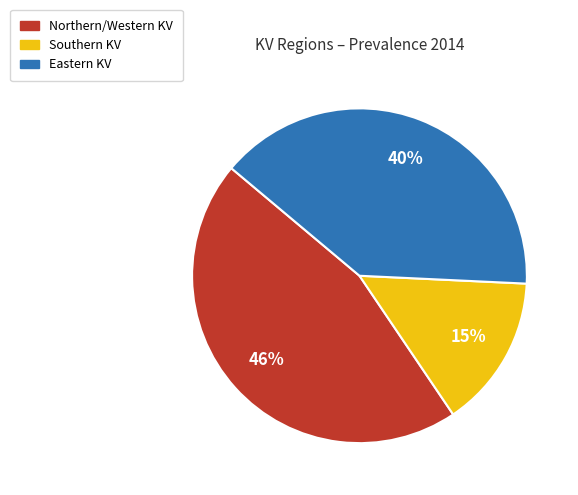

Is there any slice that represents more than half of the pie?

No